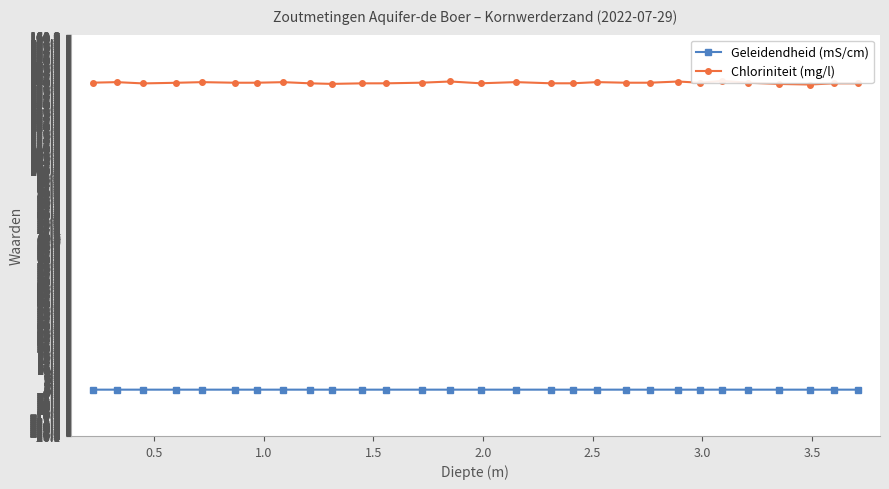

True or false: Geleidendheid (mS/cm) has more than 1 interior local peaks.

True